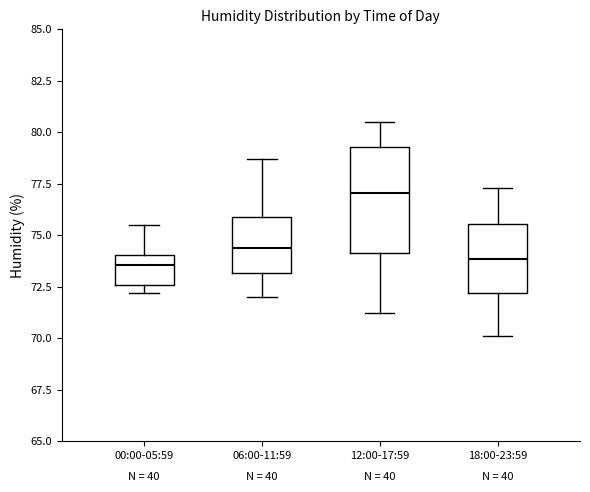

Reading left to right, transcribe this box plot: for each box, give where its median line is, the range the box spans, and where its two whiskers end, as read against the y-axis. The values are not printed on the chart, so give them approximately, as read against the axis.

00:00-05:59: median 73.5, box 72.5 to 74.0, whiskers 72.0 to 75.5
06:00-11:59: median 74.5, box 73.0 to 76.0, whiskers 72.0 to 78.5
12:00-17:59: median 77.0, box 74.0 to 79.5, whiskers 71.0 to 80.5
18:00-23:59: median 74.0, box 72.0 to 75.5, whiskers 70.0 to 77.5